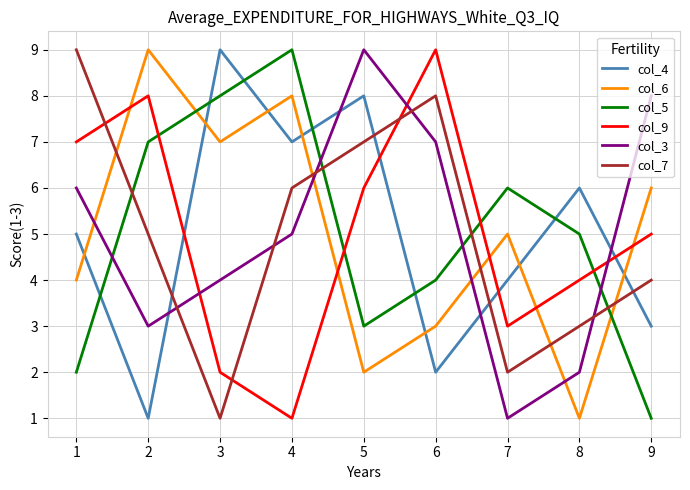

How many categories are shown in the chart?

9